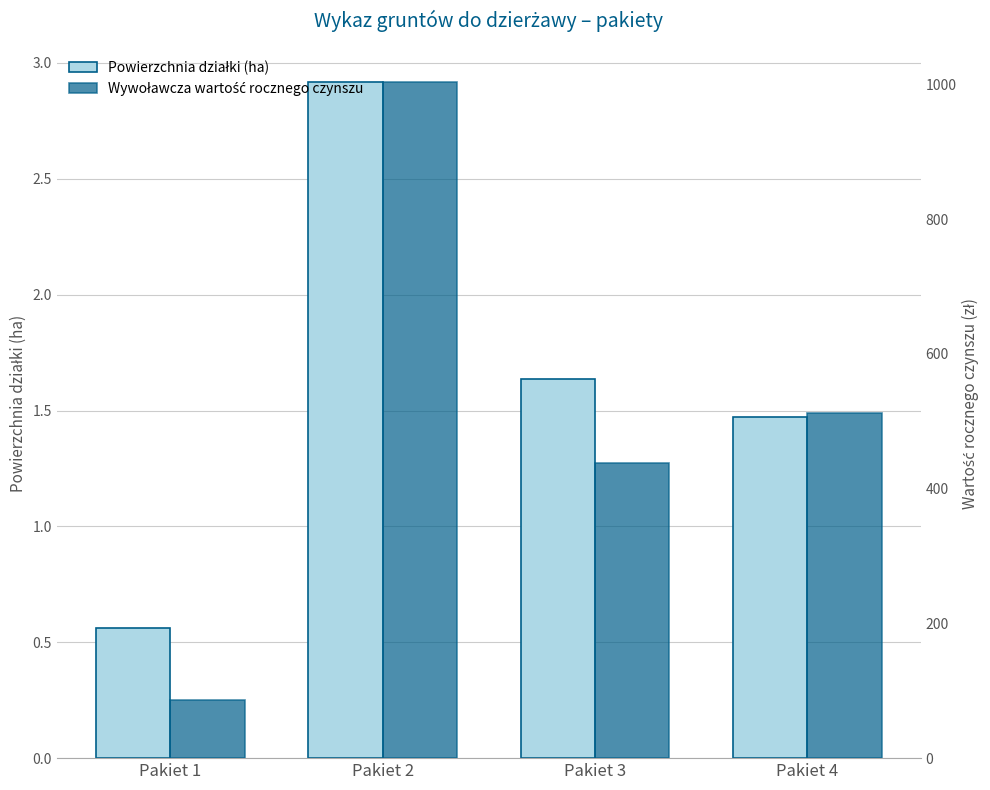

Are the bars grouped side by side (vs. stacked)?

Yes